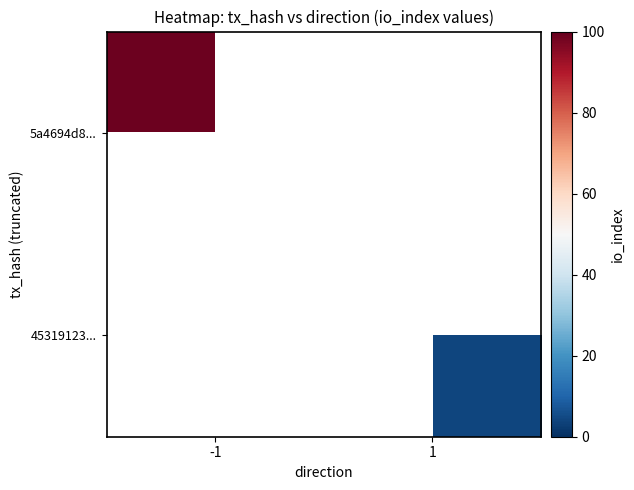

What is the maximum value for 5a4694d8...?

99.0